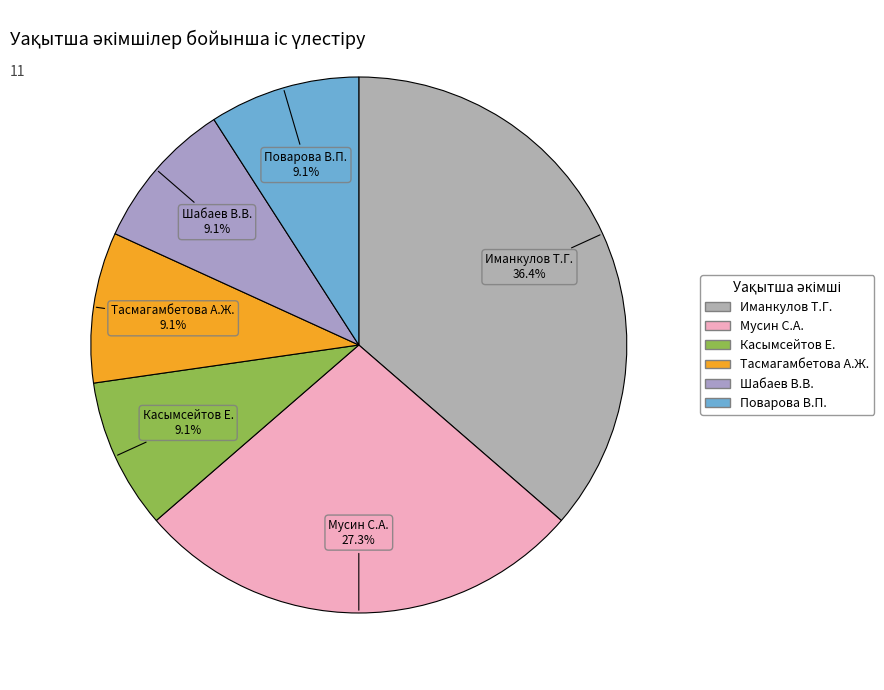

How many slices are in this pie chart?

6